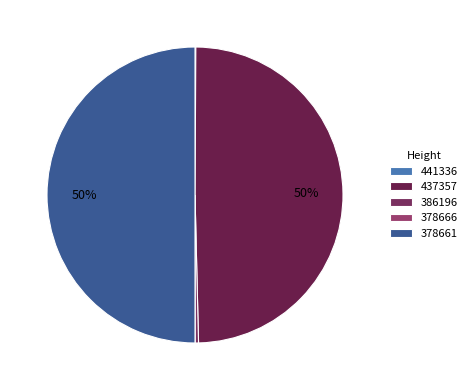

Which category has the smallest portion of the pie?

378666